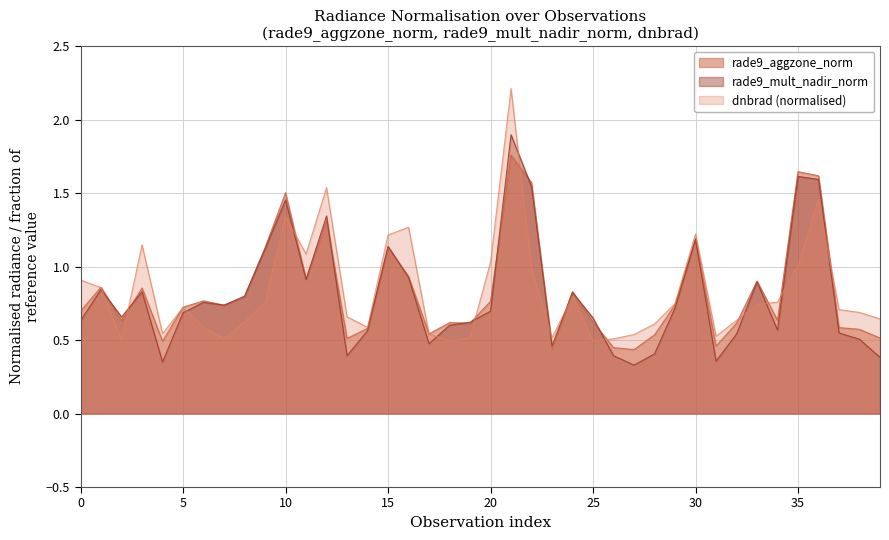

How many interior local peaks does the dnbrad_norm series have?

9